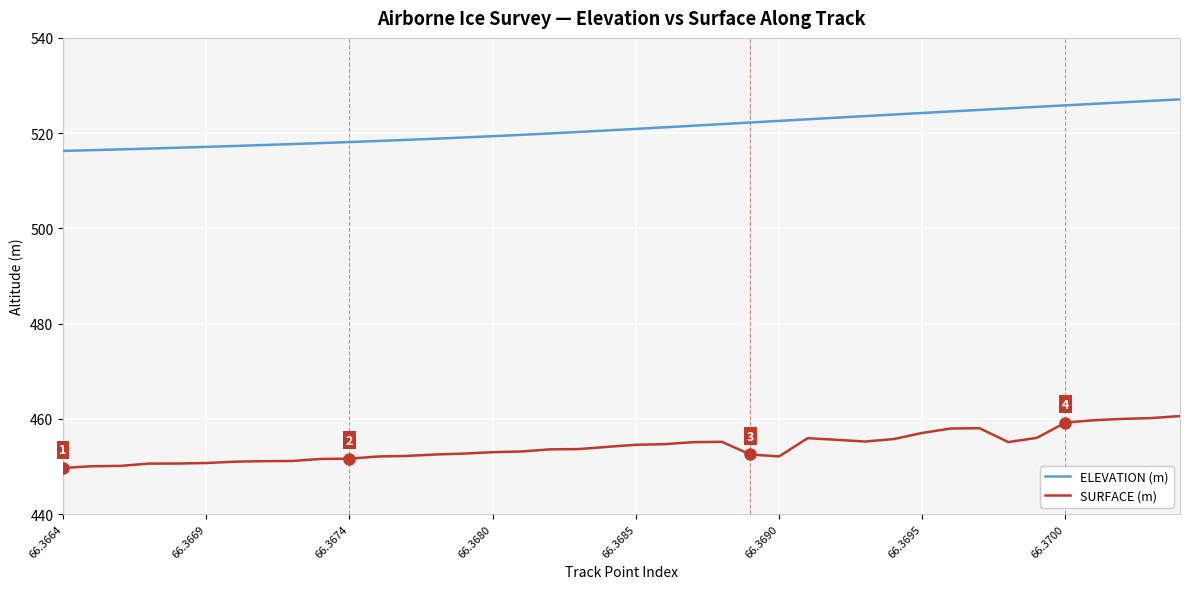

What is the maximum value for SURFACE (m)?

460.6